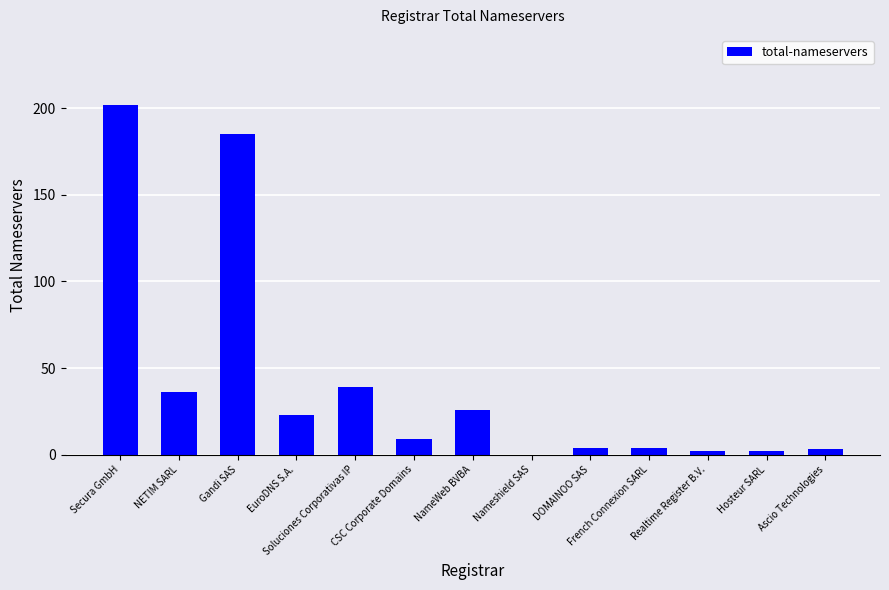

What is the sum of all values?

535